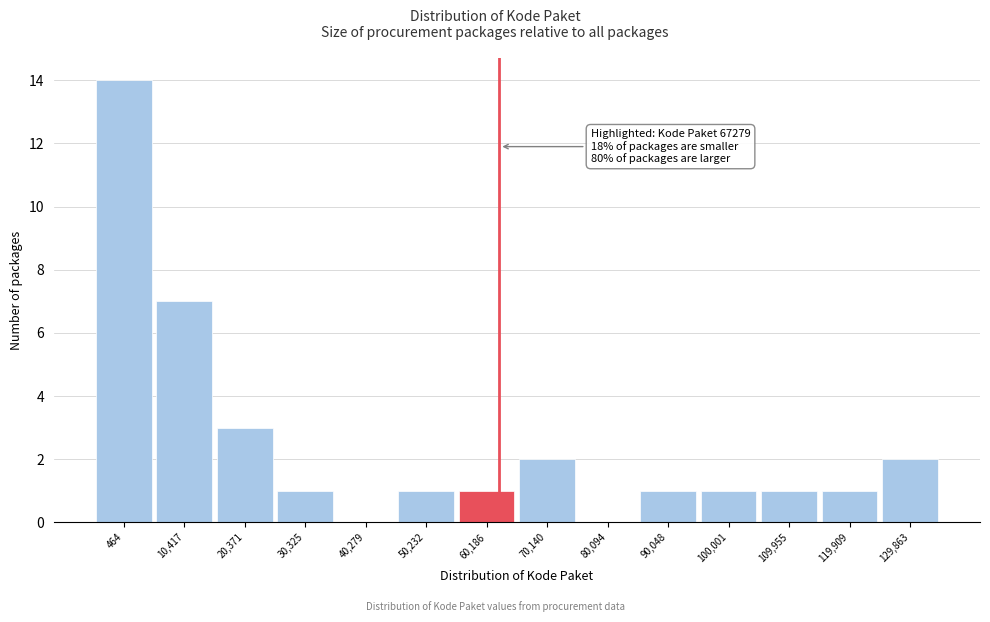

Reading left to right, what are all the values shown in this chart?

464=14	10,417=7	20,371=3	30,325=1	40,279=0	50,232=1	60,186=1	70,140=2	80,094=0	90,048=1	100,001=1	109,955=1	119,909=1	129,863=2